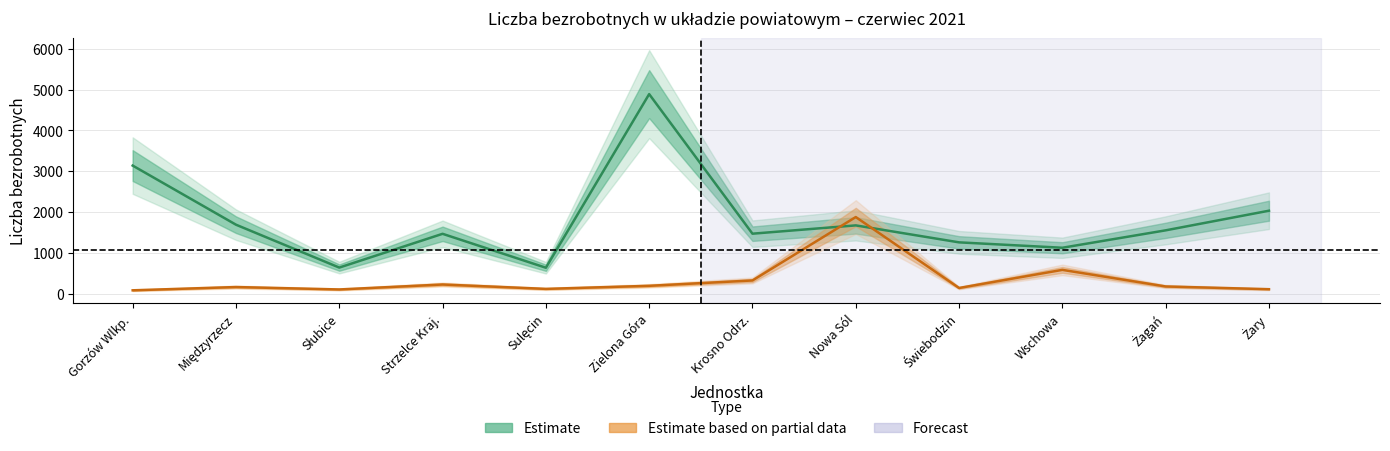

Reading left to right, extract all data points from this chart.

PUP totals (Estimate): Gorzów Wlkp.=3141	Międzyrzecz=1695	Słubice=646	Strzelce Kraj.=1472	Sulęcin=642	Zielona Góra=4889	Krosno Odrz.=1475	Nowa Sól=1678	Świebodzin=1263	Wschowa=1131	Żagań=1557	Żary=2037
Gminy (Estimate based on partial data): Gorzów Wlkp.=90	Międzyrzecz=170	Słubice=111	Strzelce Kraj.=232	Sulęcin=125	Zielona Góra=200	Krosno Odrz.=331	Nowa Sól=1882	Świebodzin=147	Wschowa=590	Żagań=184	Żary=117